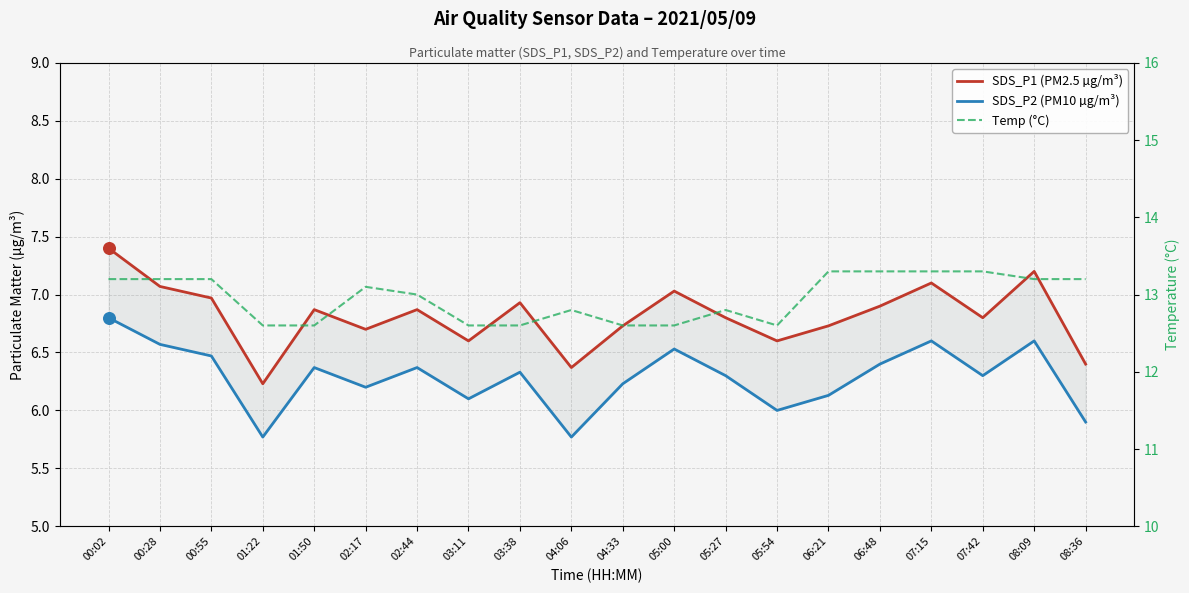

Which series reaches the maximum Y coordinate?

Temp (°C)